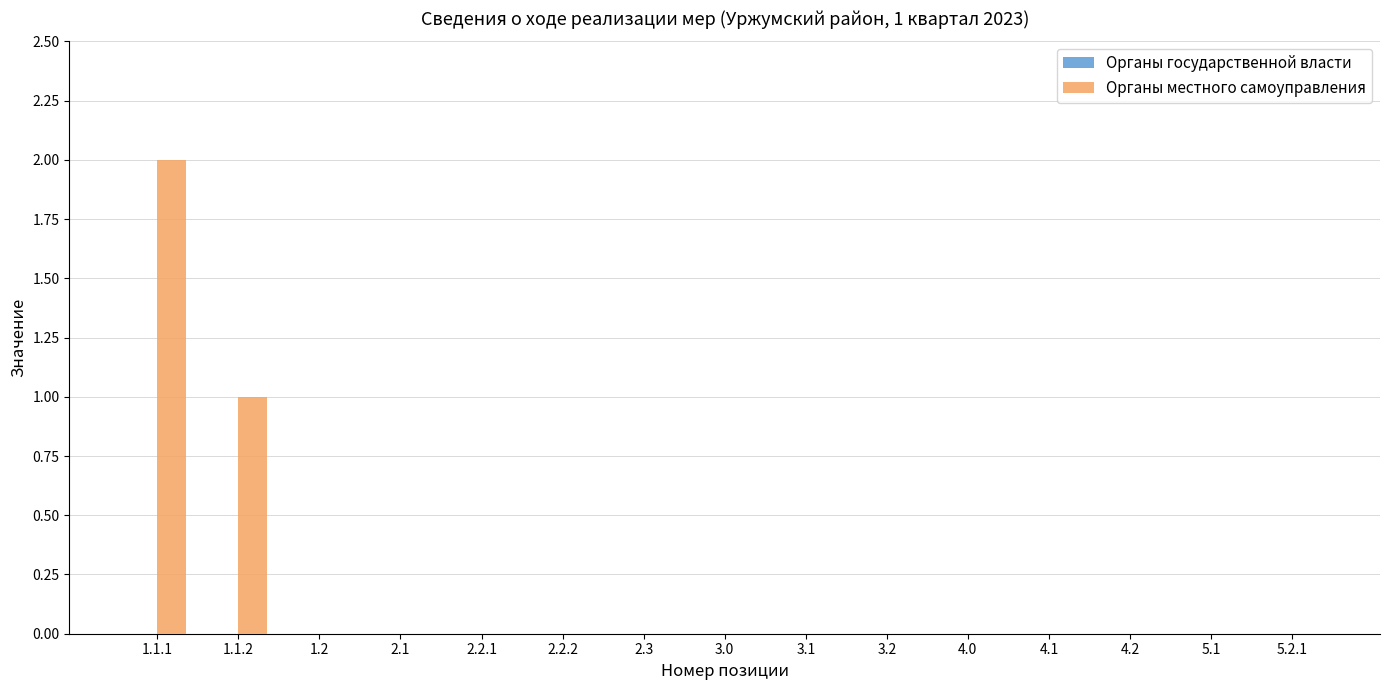

True or false: the data shows 3 at 1.1.1.

False